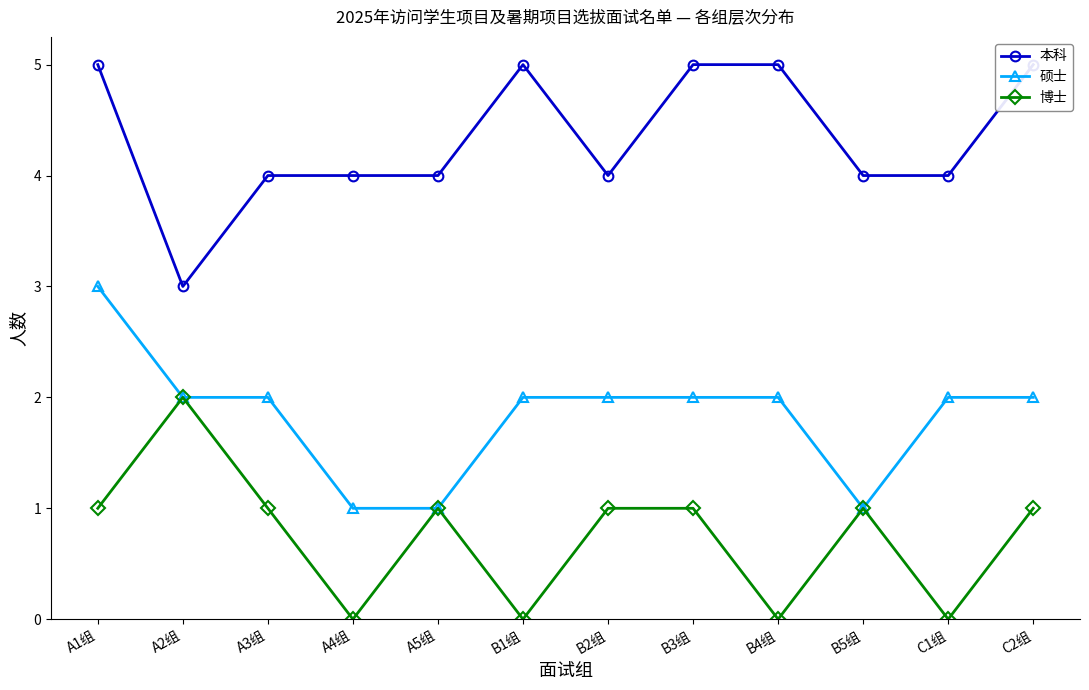

Where does the 硕士 series first go above 2?

A1组